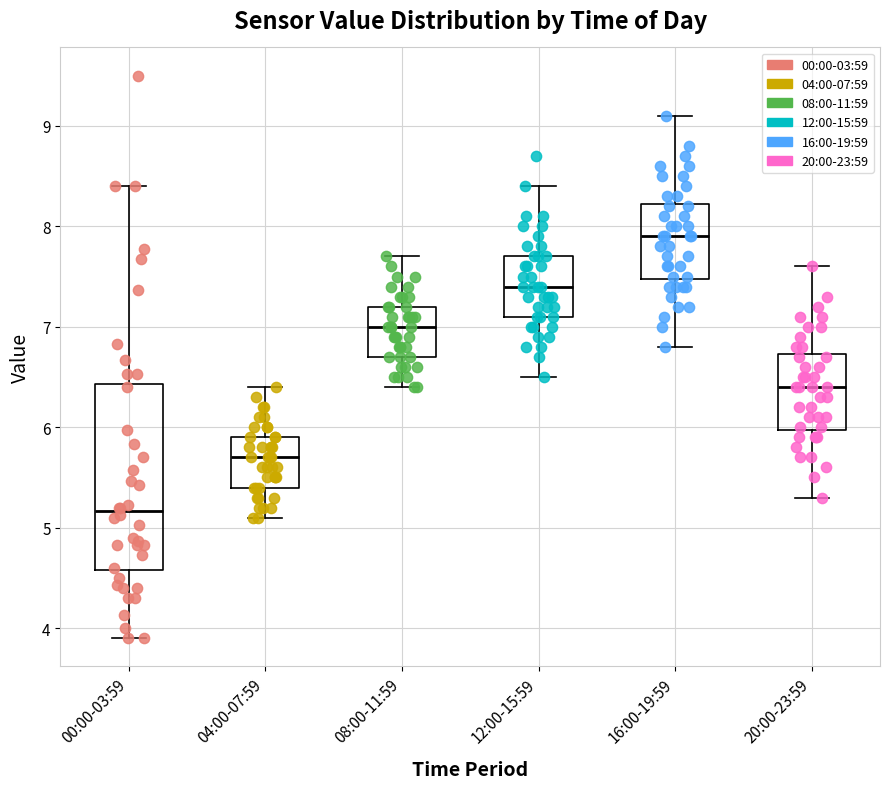

Reading left to right, transcribe this box plot: for each box, give where its median line is, the range the box spans, and where its two whiskers end, as read against the y-axis. The values are not printed on the chart, so give them approximately, as read against the axis.

00:00-03:59: median 5.2, box 4.6 to 6.4, whiskers 3.9 to 8.4
04:00-07:59: median 5.7, box 5.4 to 5.9, whiskers 5.1 to 6.4
08:00-11:59: median 7.0, box 6.7 to 7.2, whiskers 6.4 to 7.7
12:00-15:59: median 7.4, box 7.1 to 7.7, whiskers 6.5 to 8.4
16:00-19:59: median 7.9, box 7.5 to 8.2, whiskers 6.8 to 9.1
20:00-23:59: median 6.4, box 6.0 to 6.7, whiskers 5.3 to 7.6